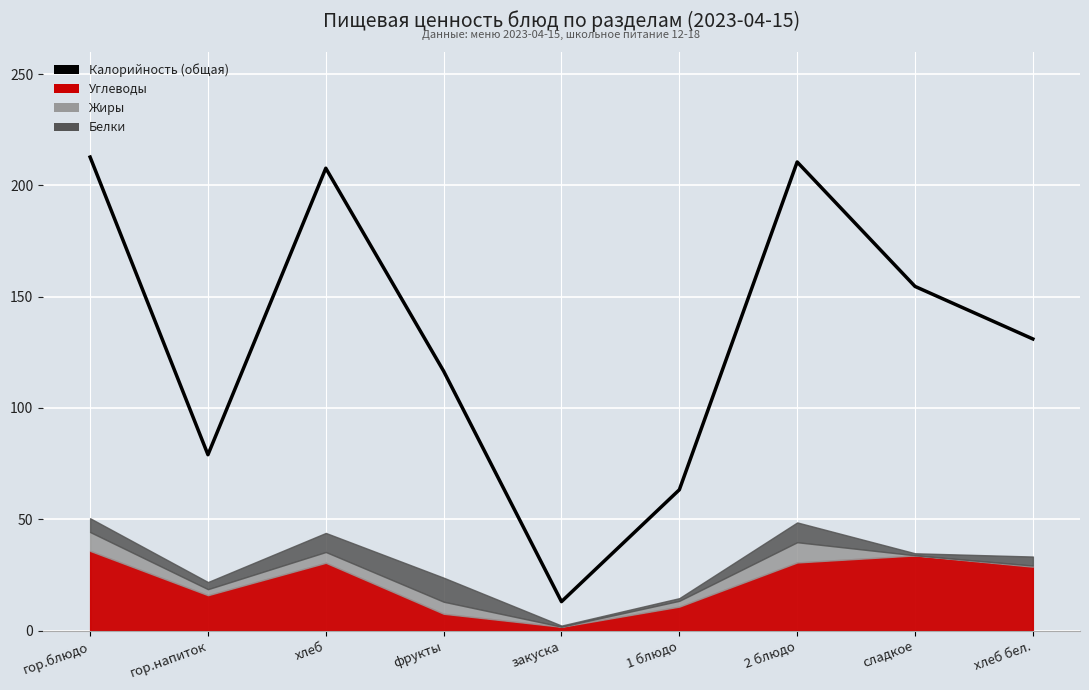

The chart shows a value of 154.6 at сладкое. True or false?

True